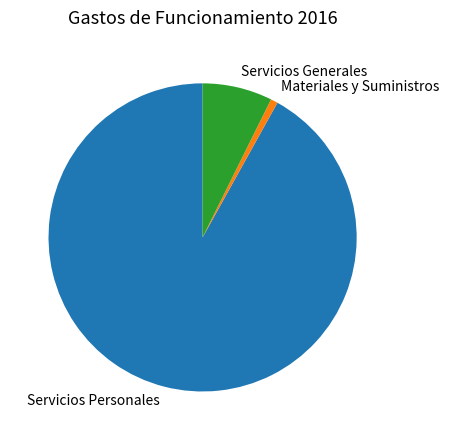

Does any single category account for the majority?

Yes